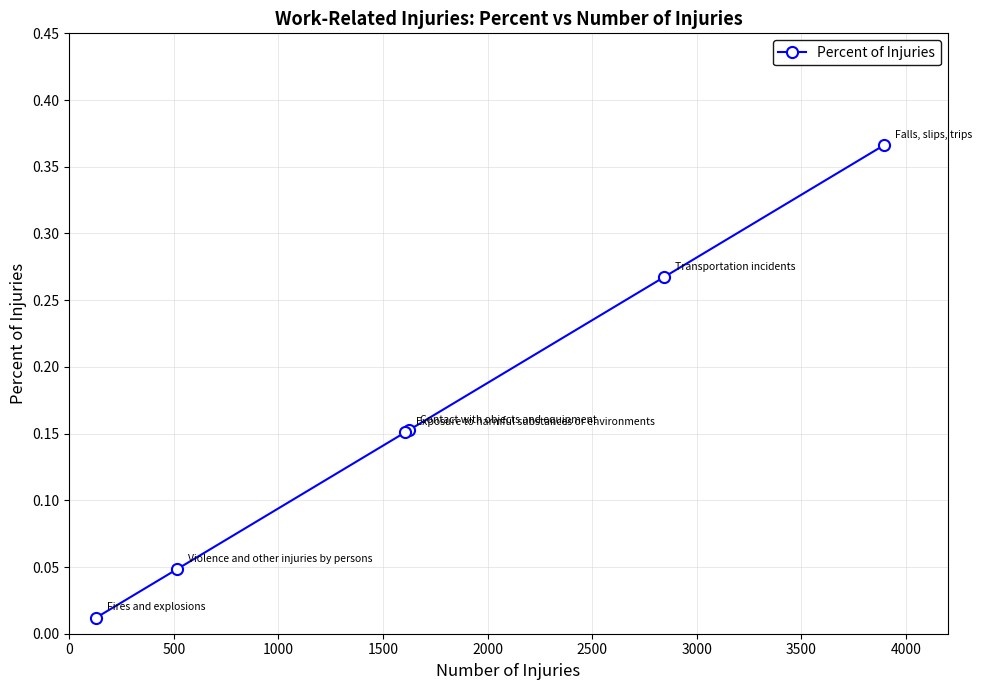

How many lines are shown in the chart?

1